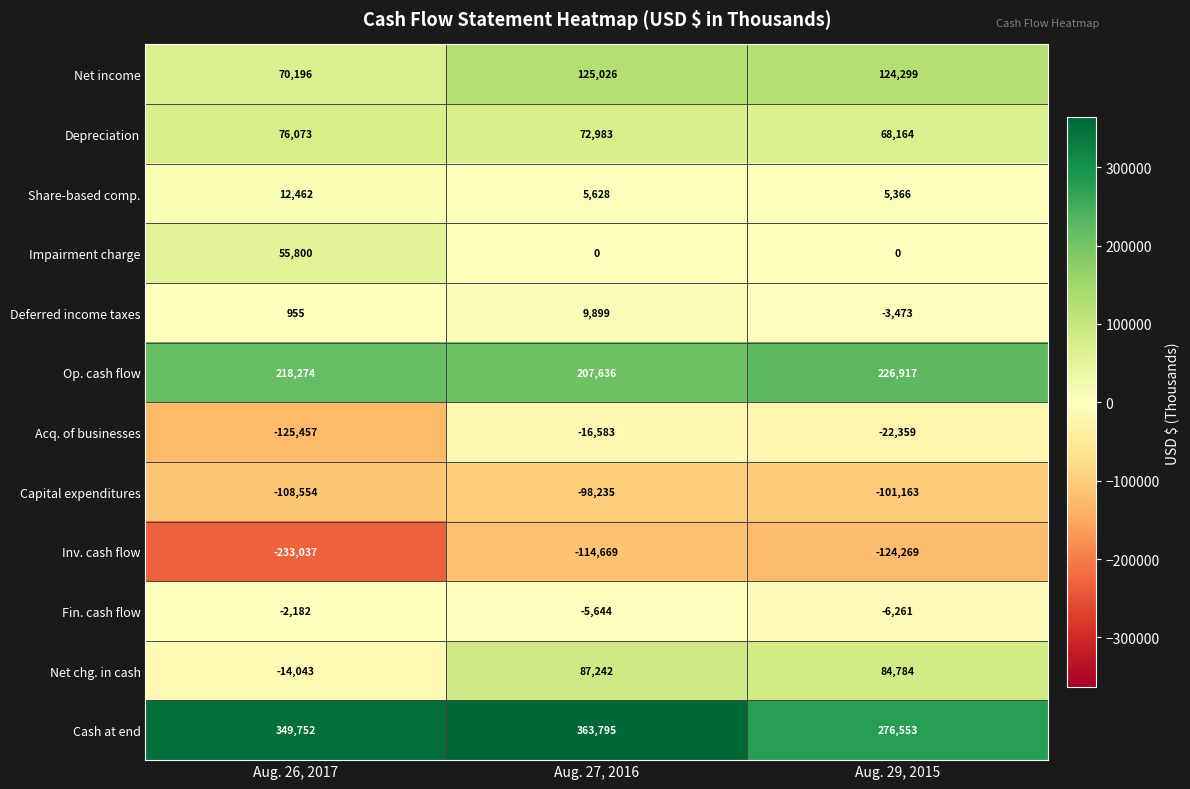

What is the difference between the highest and lowest values at Aug. 26, 2017?

582789